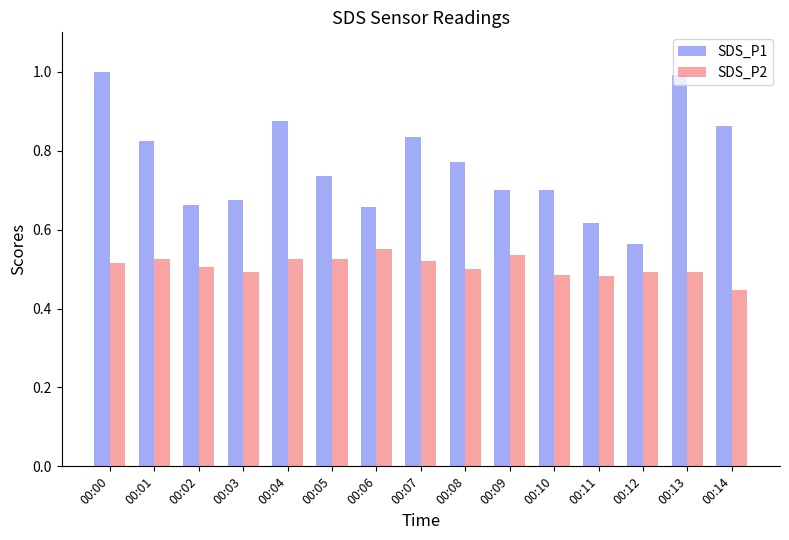

Which series has the largest total across all categories?

SDS_P1